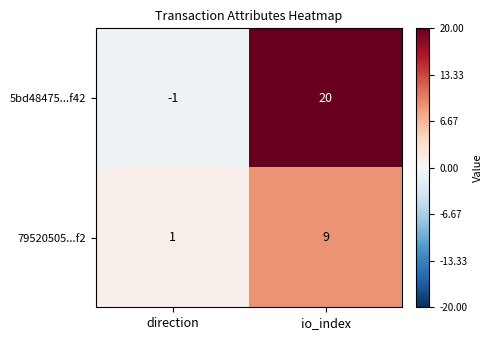

What is the spread (max minus min) of values at io_index?

11